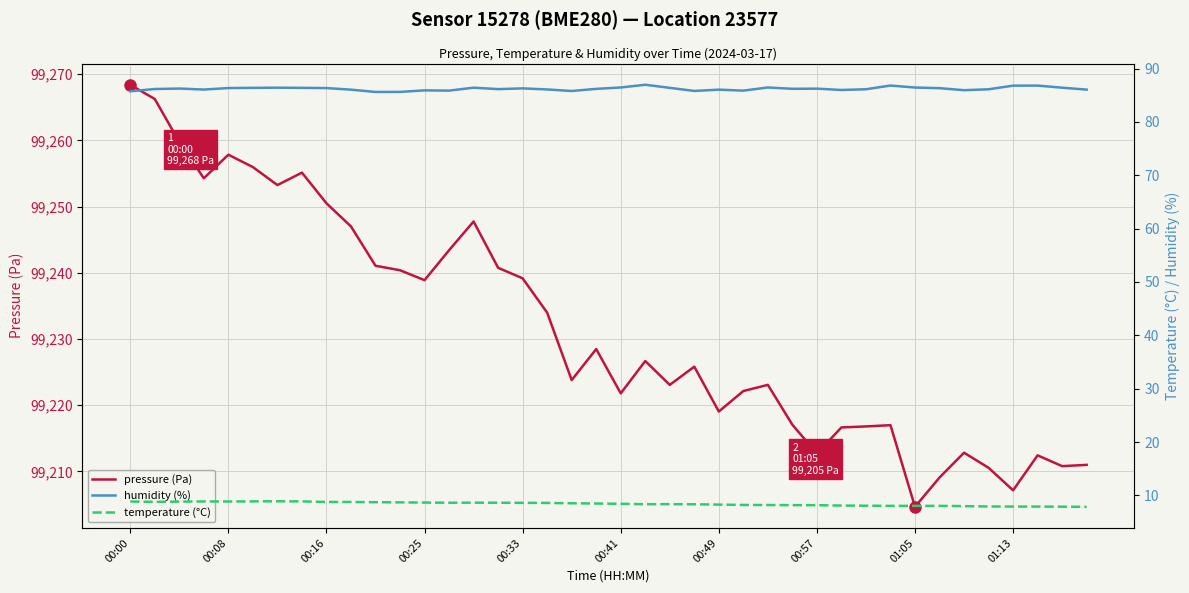

Which category has the highest value in the pressure (Pa) series?

00:00